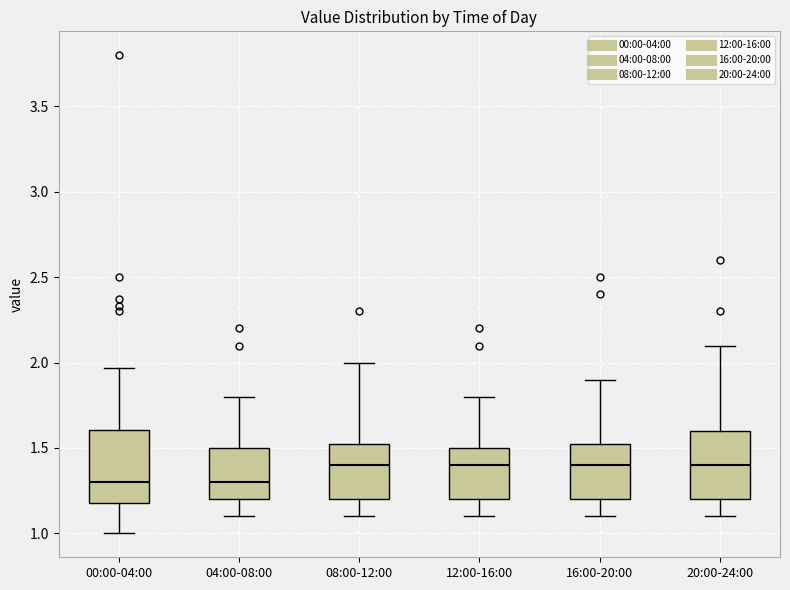

Reading left to right, transcribe this box plot: for each box, give where its median line is, the range the box spans, and where its two whiskers end, as read against the y-axis. The values are not printed on the chart, so give them approximately, as read against the axis.

00:00-04:00: median 1.30, box 1.20 to 1.60, whiskers 1.00 to 1.95
04:00-08:00: median 1.30, box 1.20 to 1.50, whiskers 1.10 to 1.80
08:00-12:00: median 1.40, box 1.20 to 1.55, whiskers 1.10 to 2.00
12:00-16:00: median 1.40, box 1.20 to 1.50, whiskers 1.10 to 1.80
16:00-20:00: median 1.40, box 1.20 to 1.55, whiskers 1.10 to 1.90
20:00-24:00: median 1.40, box 1.20 to 1.60, whiskers 1.10 to 2.10